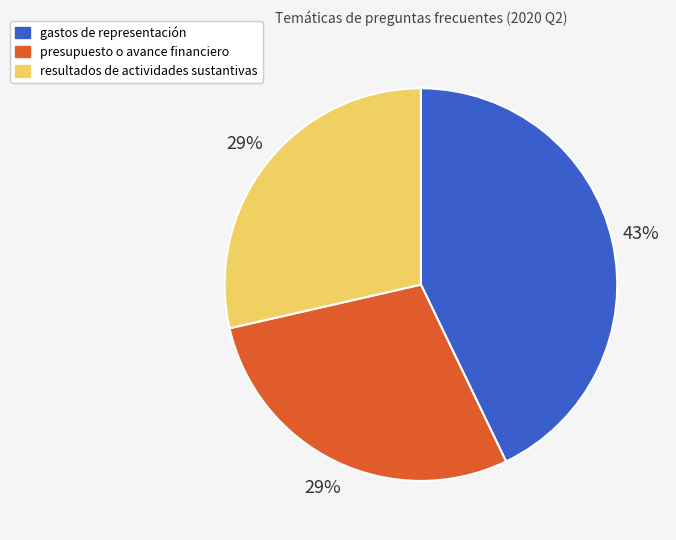

To the nearest percent, what is the average slice percentage?

33%